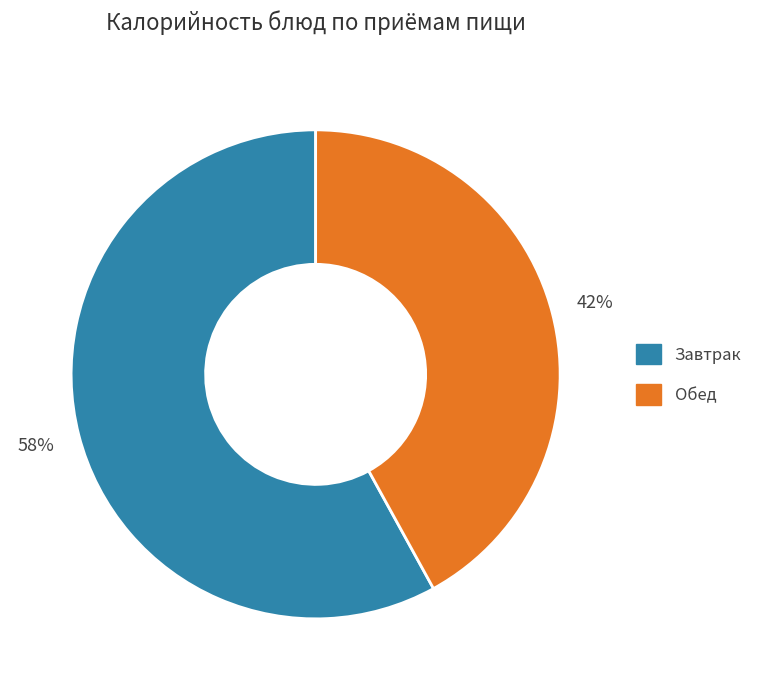

Which category has the smallest portion of the pie?

Обед